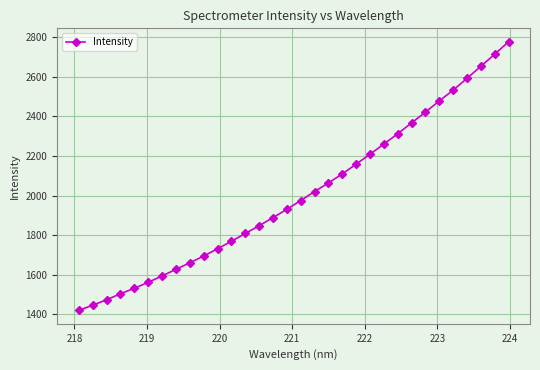

What is the average value?

2004.2